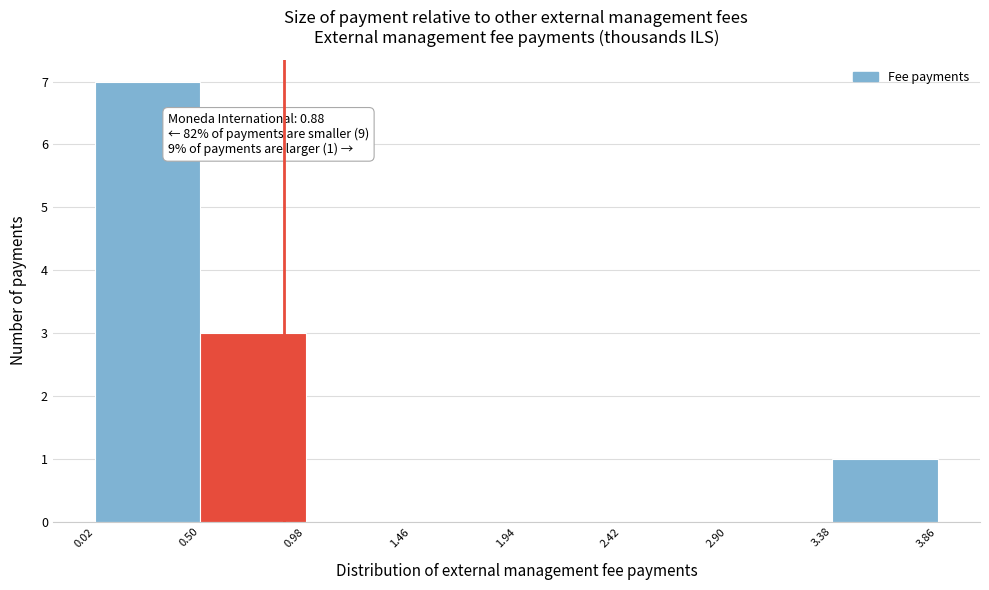

Which range on the x-axis has the tallest bar?

0.02 to 0.50